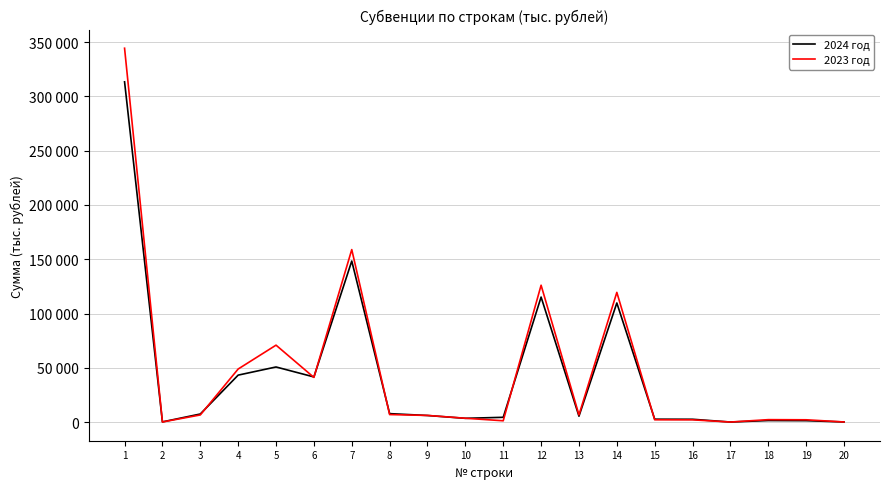

Which series changed the most between 15 and 16?

2023 год